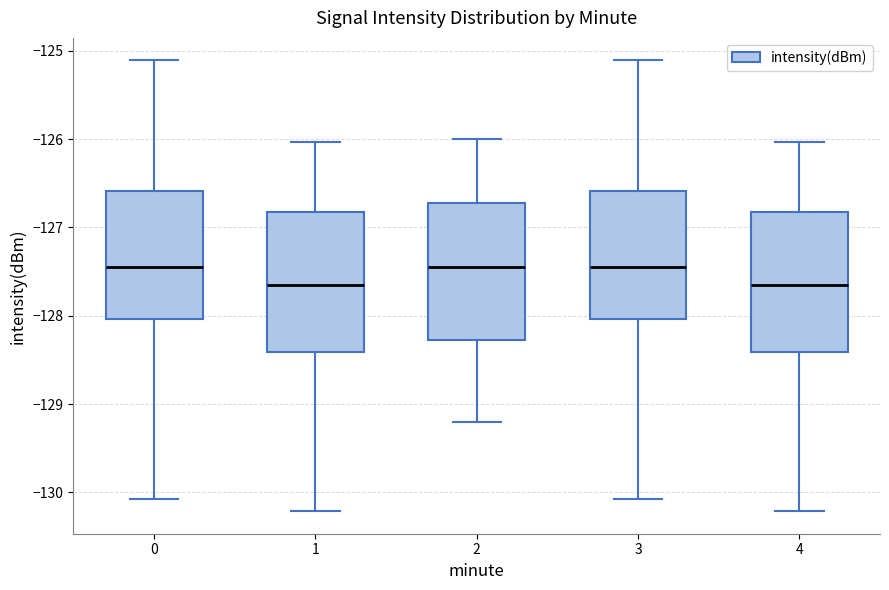

Reading left to right, read every box against the y-axis: the position of its median line, the range the box covers, and the ends of its whiskers. The values are not printed on the chart, so give them approximately, as read against the axis.

0: median -127.5, box -128.0 to -126.6, whiskers -130.1 to -125.1
1: median -127.6, box -128.4 to -126.8, whiskers -130.2 to -126.0
2: median -127.4, box -128.3 to -126.7, whiskers -129.2 to -126.0
3: median -127.5, box -128.0 to -126.6, whiskers -130.1 to -125.1
4: median -127.6, box -128.4 to -126.8, whiskers -130.2 to -126.0